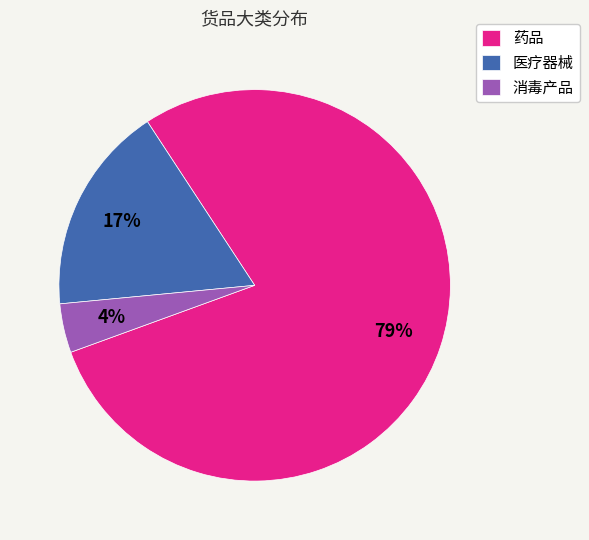

Which category has the biggest portion of the pie?

药品